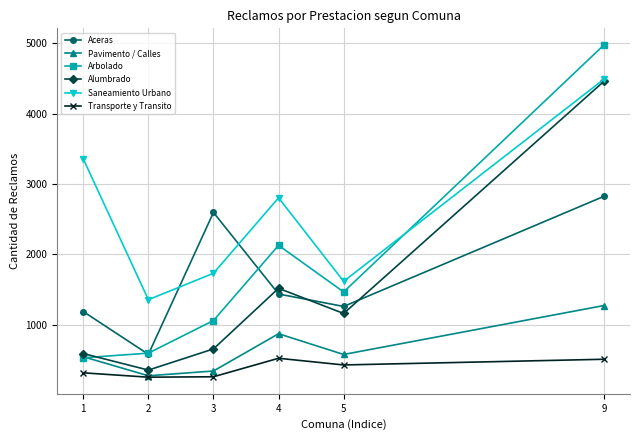

True or false: Alumbrado has more than 0 interior local peaks.

True